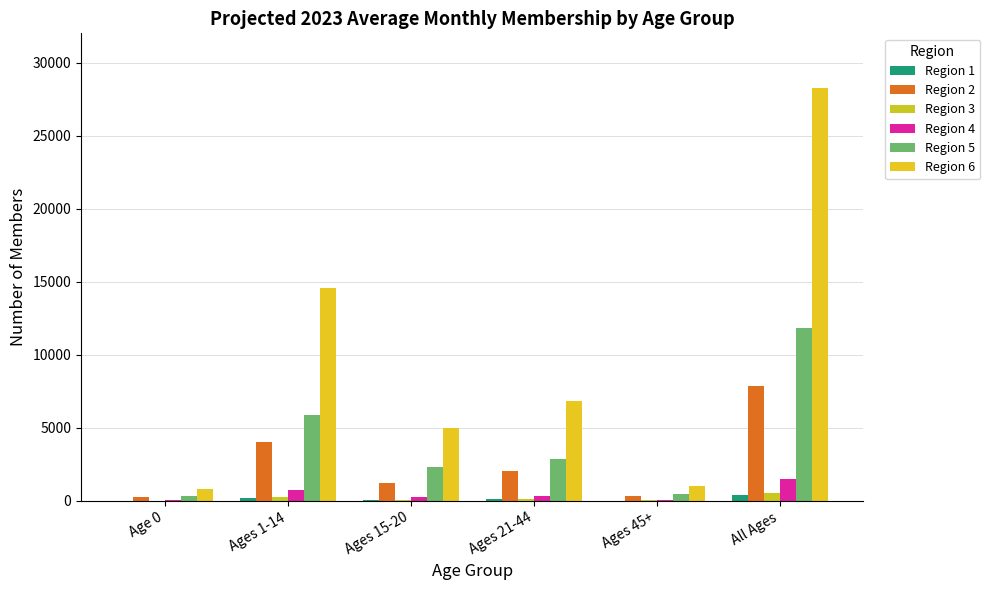

Are the bars horizontal?

No